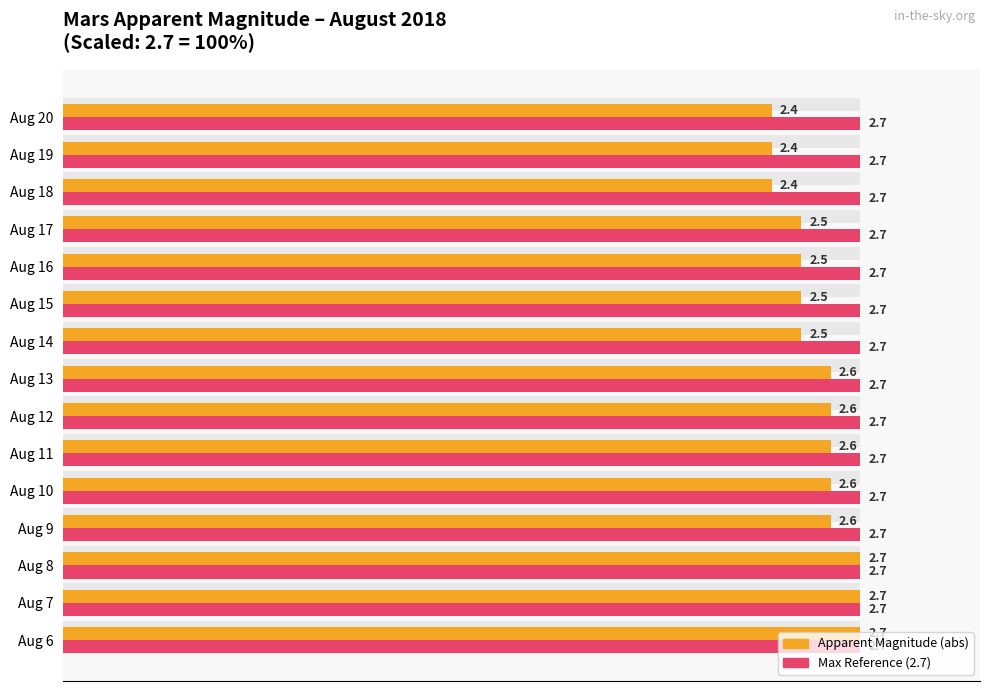

What is the average value of the Apparent Magnitude (scaled) series?

94.6